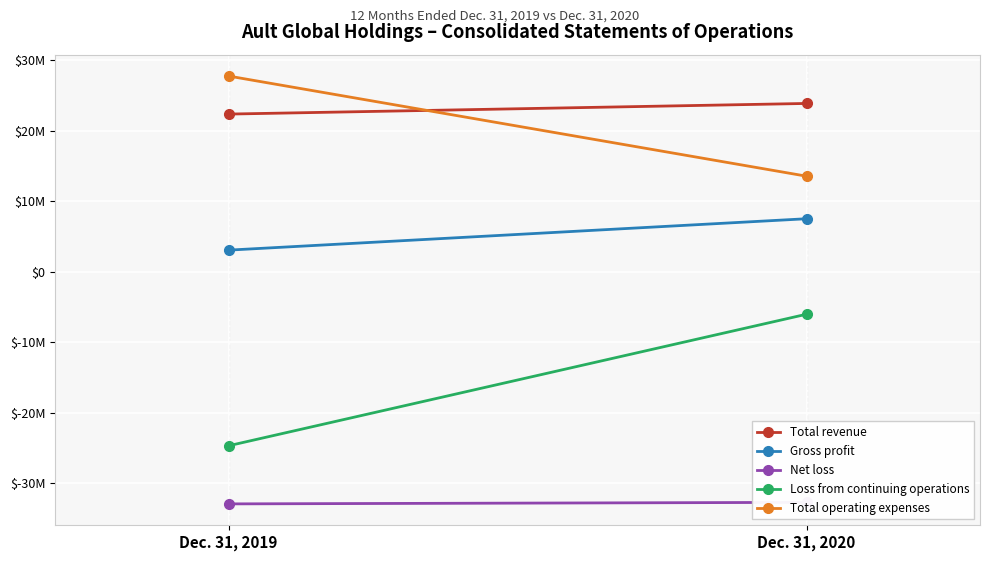

Which series has the widest spread of values?

Loss from continuing operations